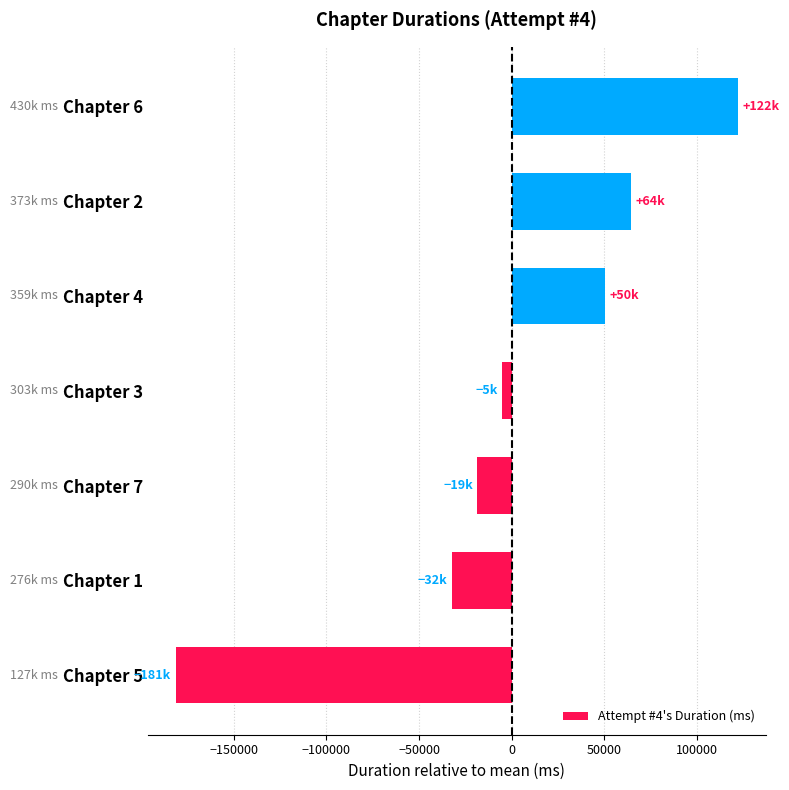

Rank the categories by value from highest to lowest.

Chapter 6, Chapter 2, Chapter 4, Chapter 3, Chapter 7, Chapter 1, Chapter 5